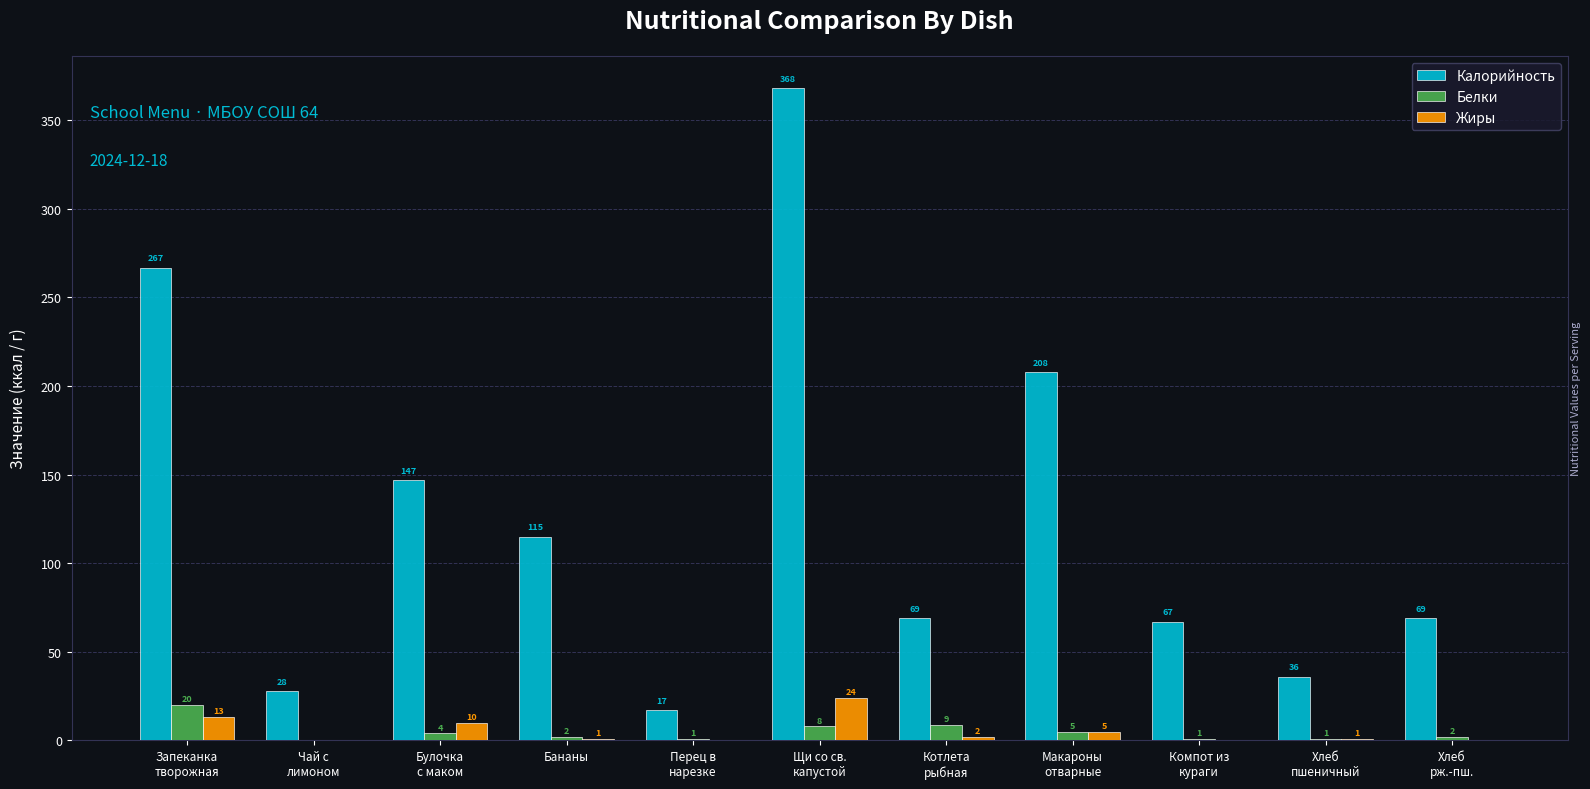

What is the spread (max minus min) of values at Перец в
нарезке?

17.0